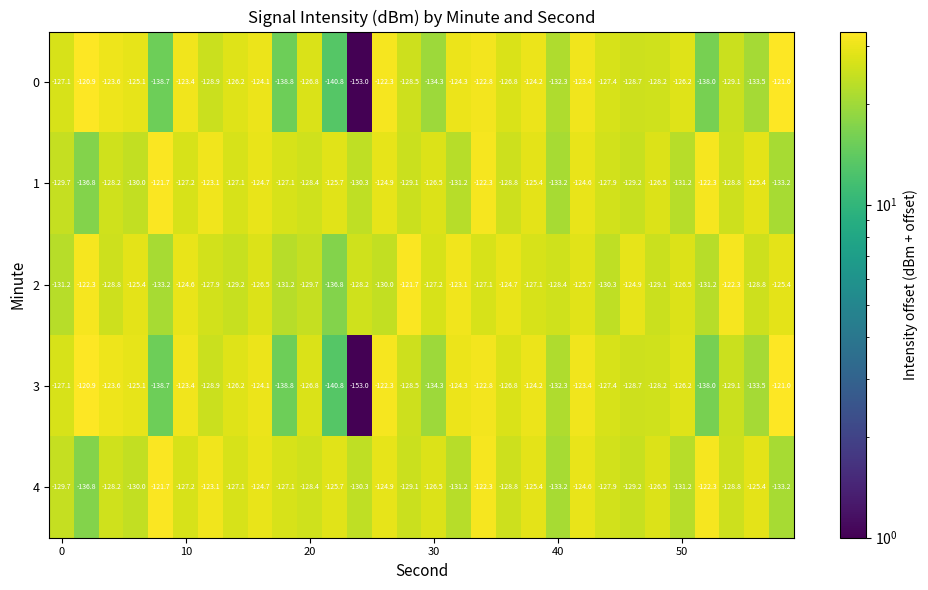

How many series are shown in this chart?

5